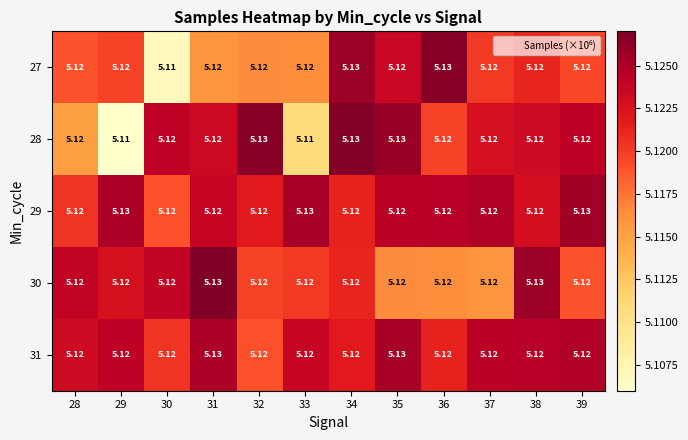

At which category does the chart reach its minimum across all series?

29